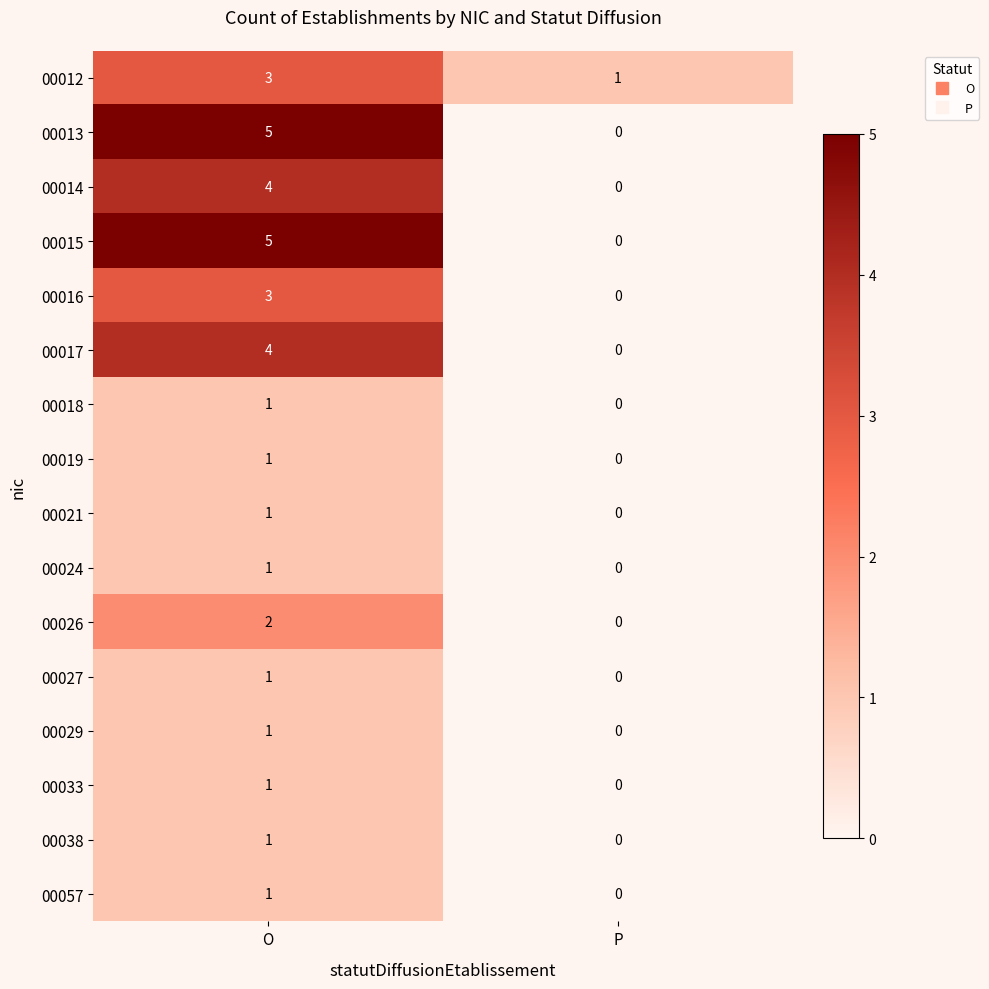

Rank the categories by 00038 value from highest to lowest.

O, P